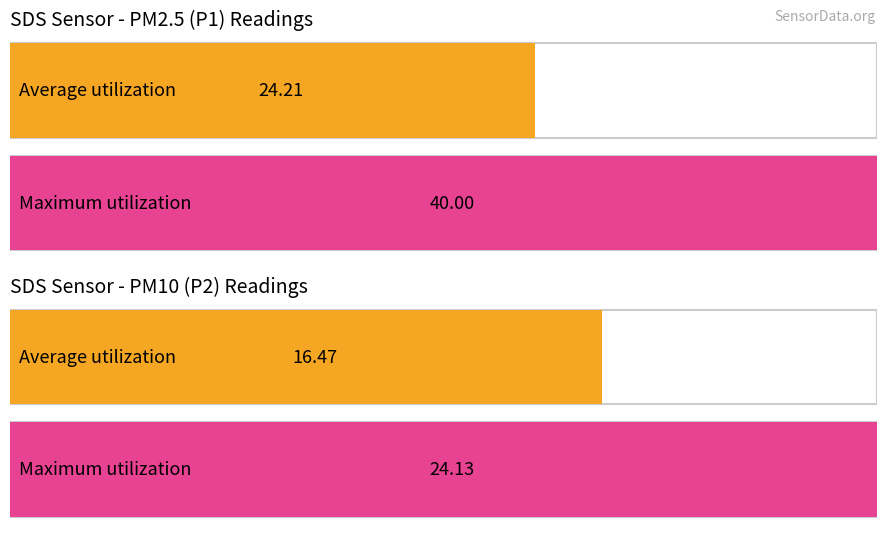

What is the greatest value displayed?

40.0